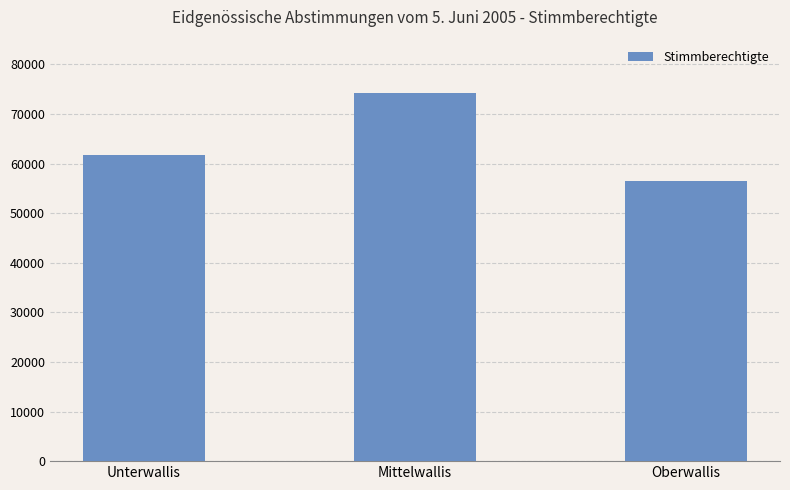

Count the number of data series in this chart.

1